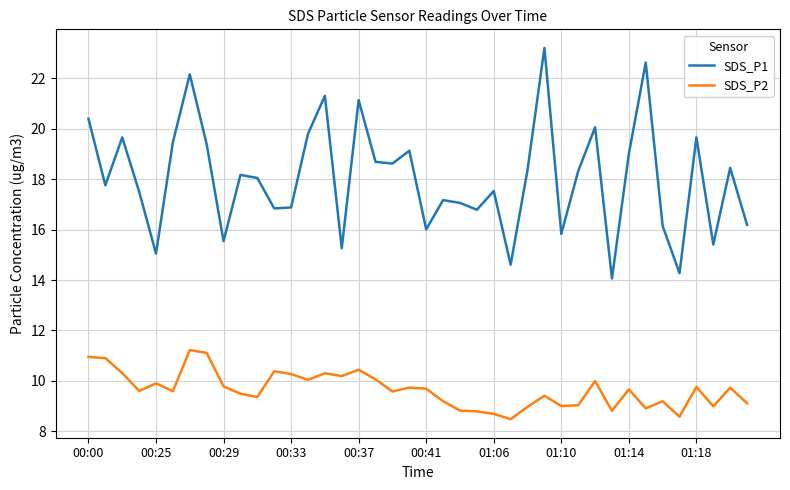

True or false: SDS_P1 and SDS_P2 intersect in this chart.

False